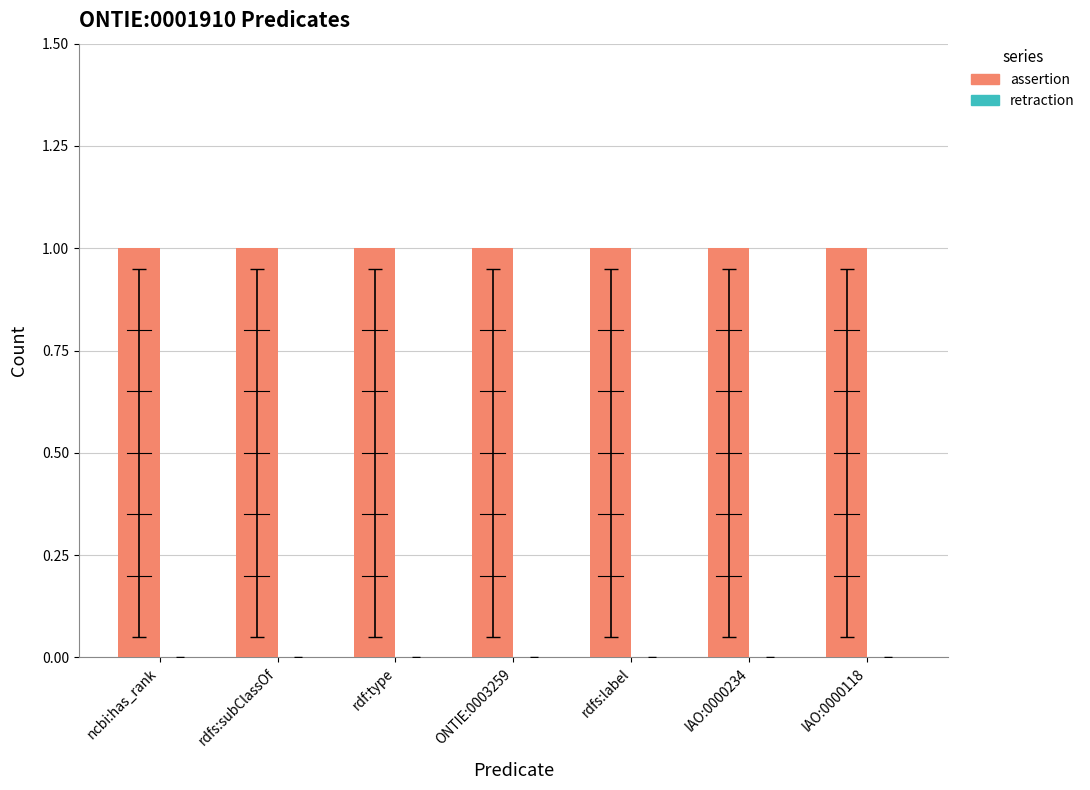

Which series has the largest total across all categories?

assertion